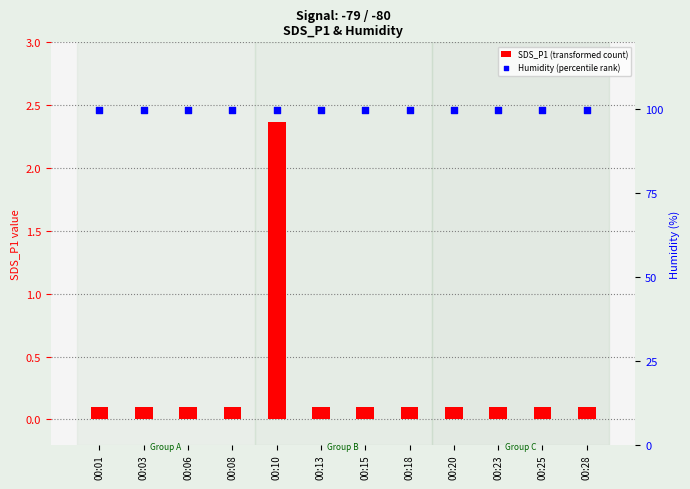

At how many categories does at least one series exceed 61?

12